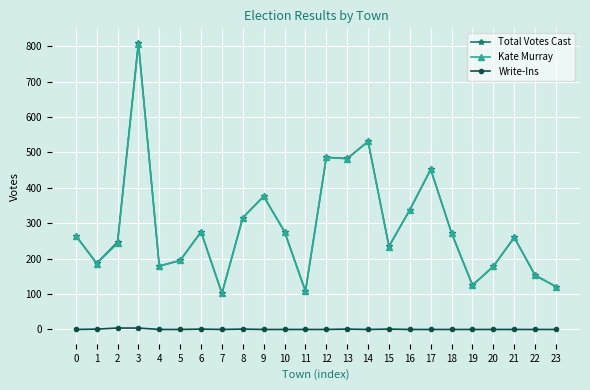

At which category does Kate Murray reach its first local peak?

3